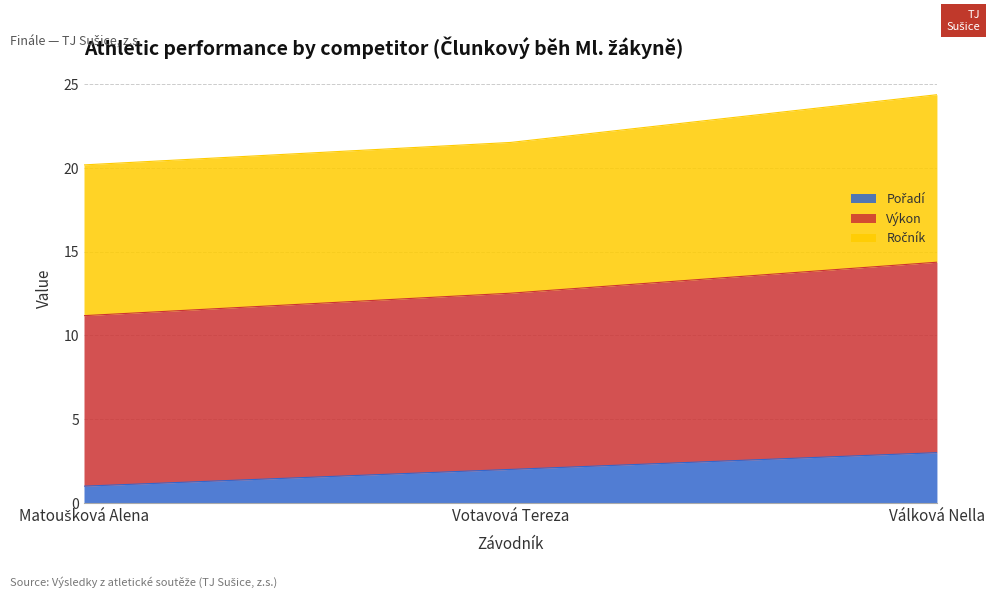

How many values in the Pořadí series are below 2?

1